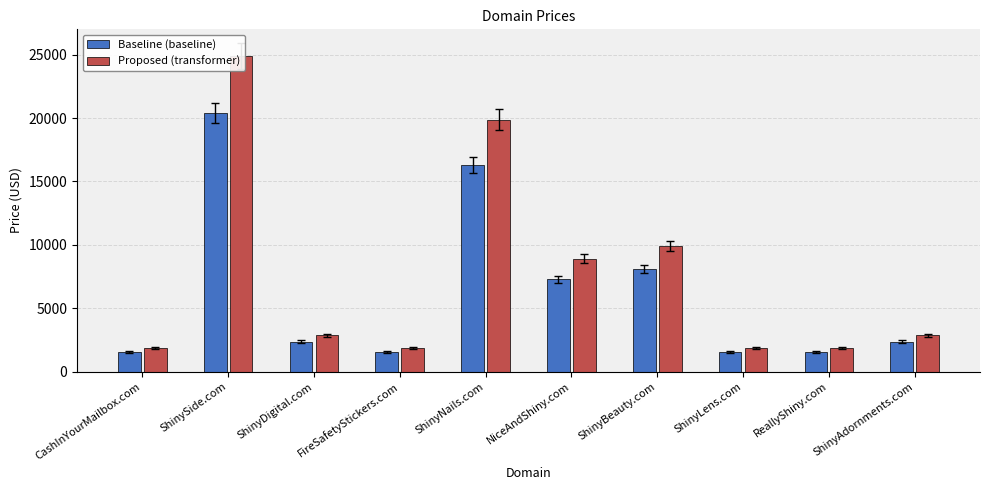

Reading left to right, list all the values displayed in this chart.

Baseline (baseline): CashInYourMailbox.com=1548.2	ShinySide.com=20408.2	ShinyDigital.com=2368.2	FireSafetyStickers.com=1548.2	ShinyNails.com=16308.2	NiceAndShiny.com=7288.2	ShinyBeauty.com=8108.2	ShinyLens.com=1548.2	ReallyShiny.com=1548.2	ShinyAdornments.com=2368.2
Proposed (transformer): CashInYourMailbox.com=1888.0	ShinySide.com=24888.0	ShinyDigital.com=2888.0	FireSafetyStickers.com=1888.0	ShinyNails.com=19888.0	NiceAndShiny.com=8888.0	ShinyBeauty.com=9888.0	ShinyLens.com=1888.0	ReallyShiny.com=1888.0	ShinyAdornments.com=2888.0